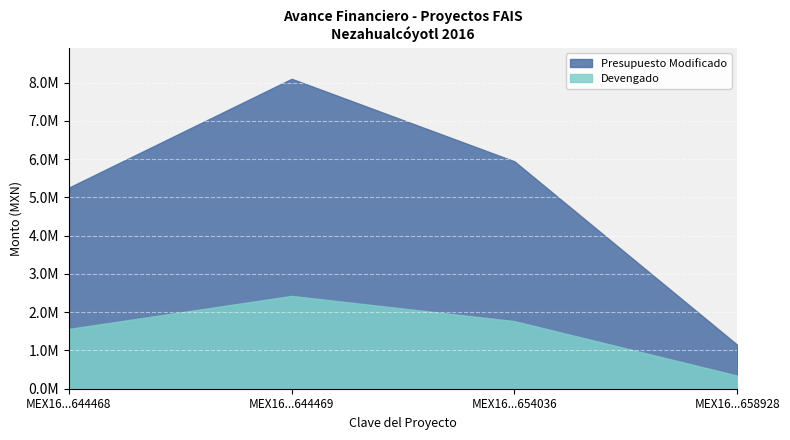

Where is the first local maximum for Devengado?

MEX16...644469